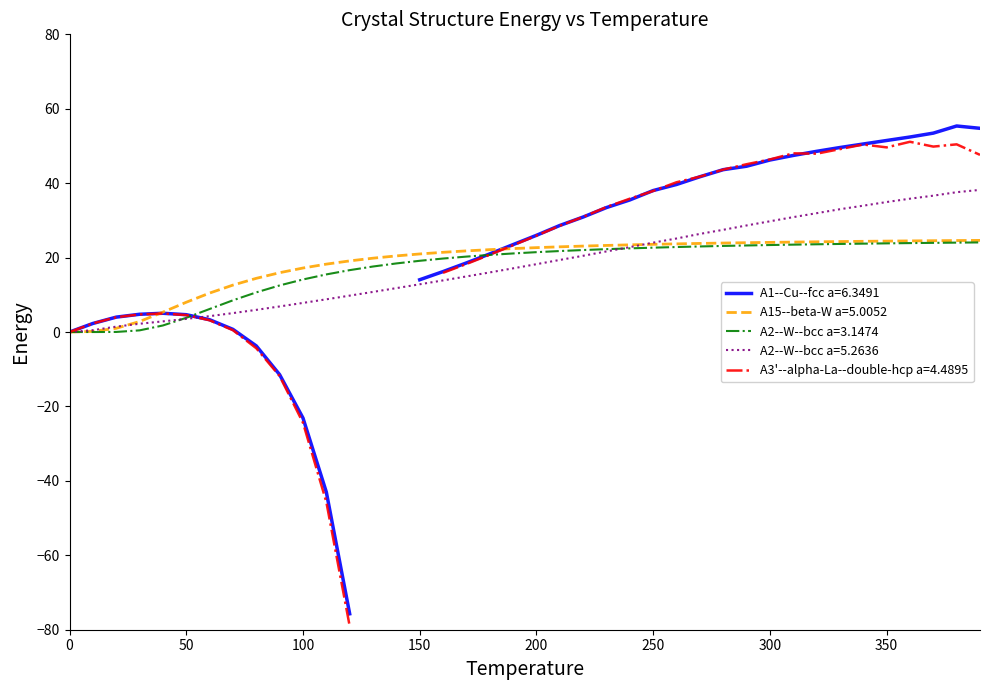

The A2--W--bcc a=3.1474 series shows 22.7 at 250. True or false?

True